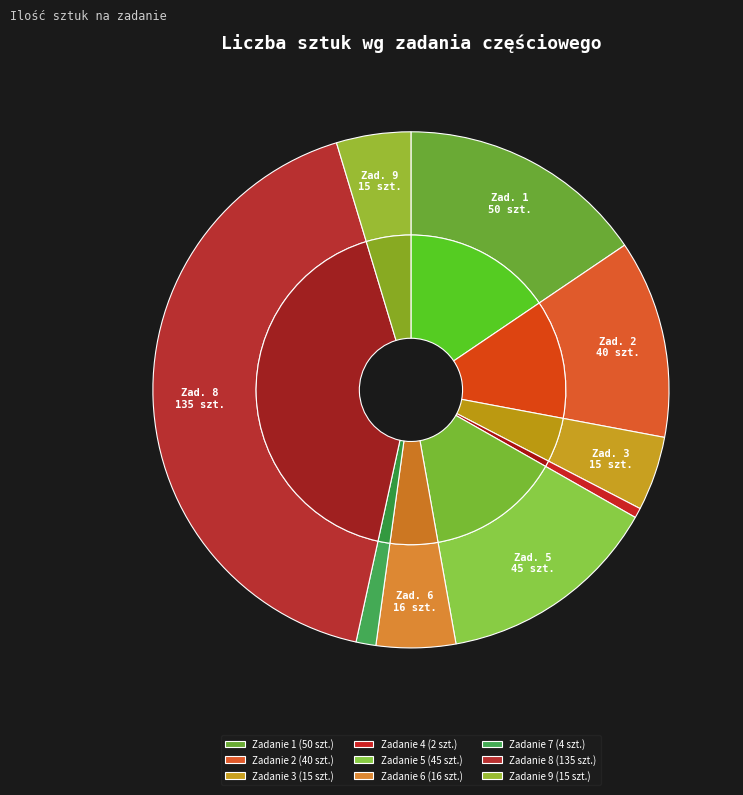

What is the smallest slice in the pie chart?

4